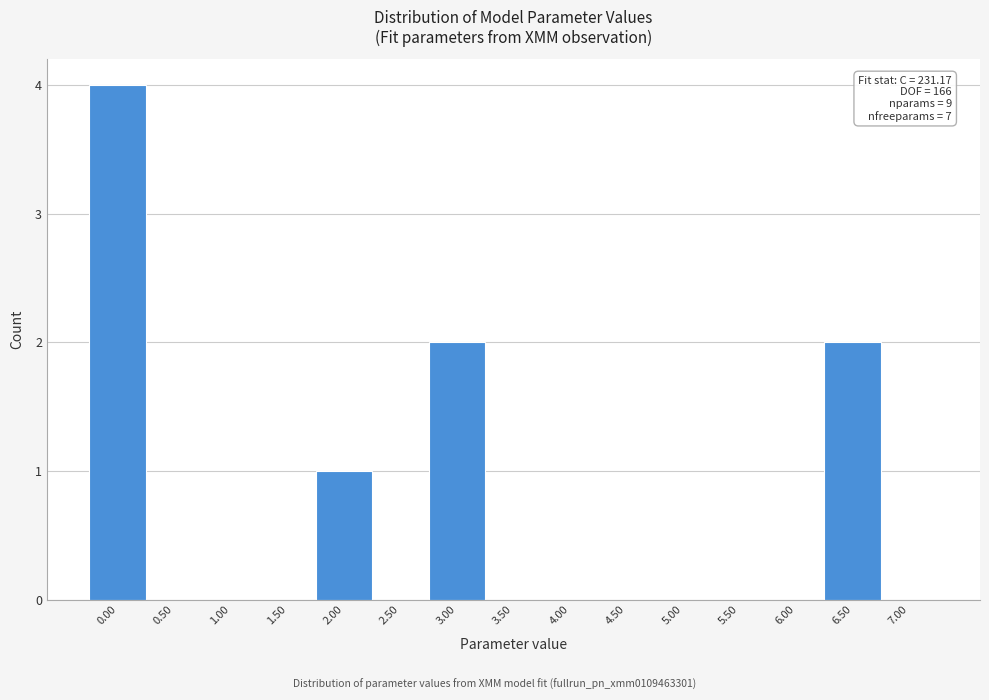

Reading left to right, list all the values displayed in this chart.

0.00=4	0.50=0	1.00=0	1.50=0	2.00=1	2.50=0	3.00=2	3.50=0	4.00=0	4.50=0	5.00=0	5.50=0	6.00=0	6.50=2	7.00=0